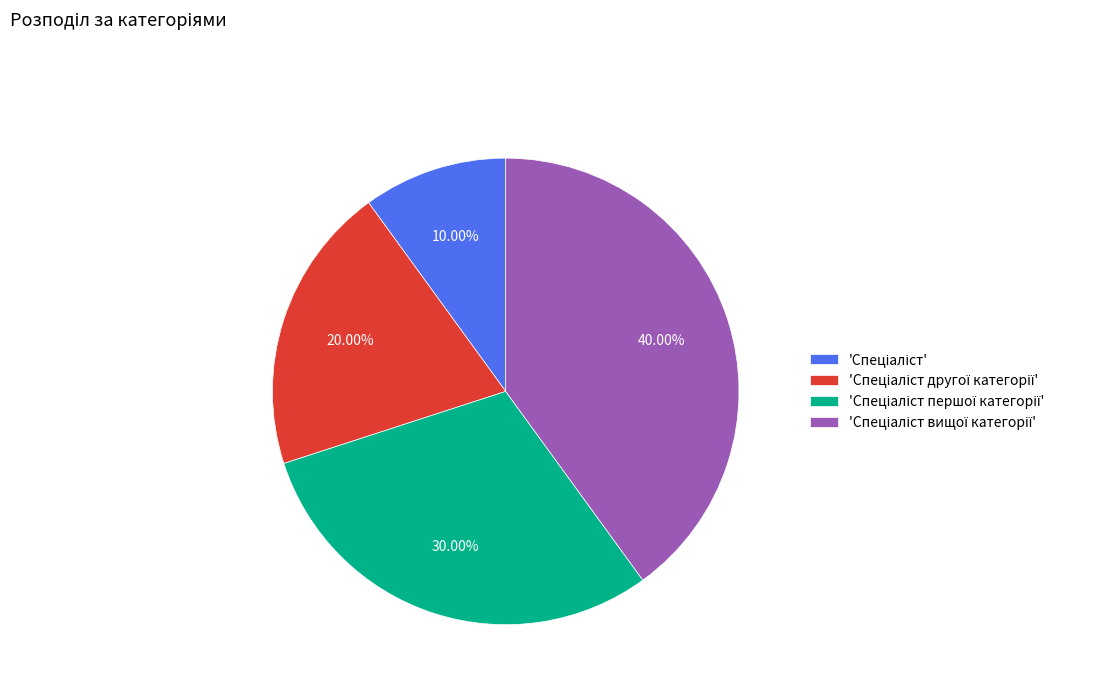

Is there any slice that represents more than half of the pie?

No